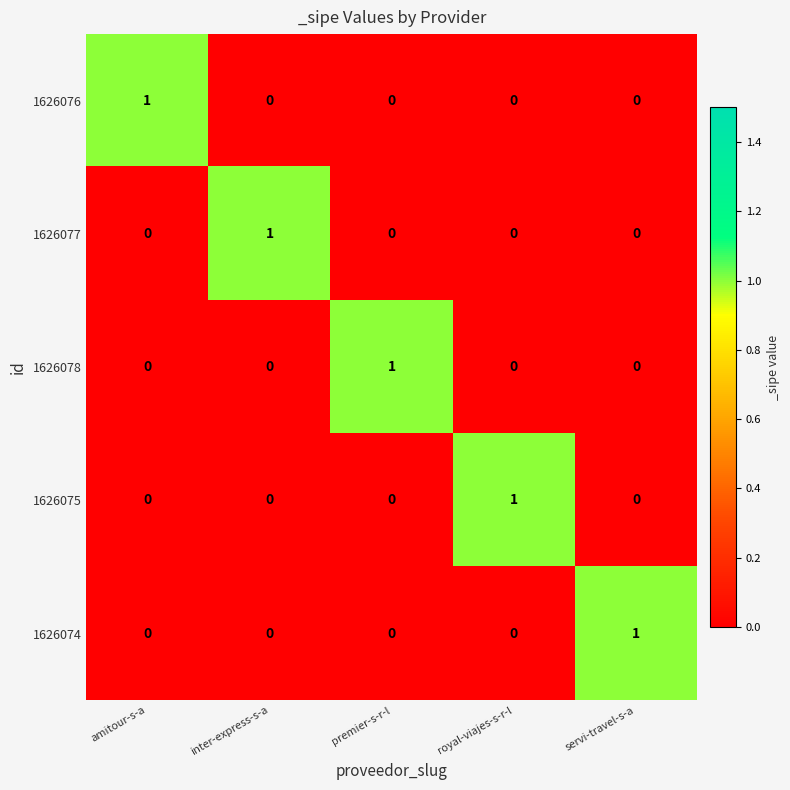

True or false: 1626076 has a value of -1 at premier-s-r-l.

False